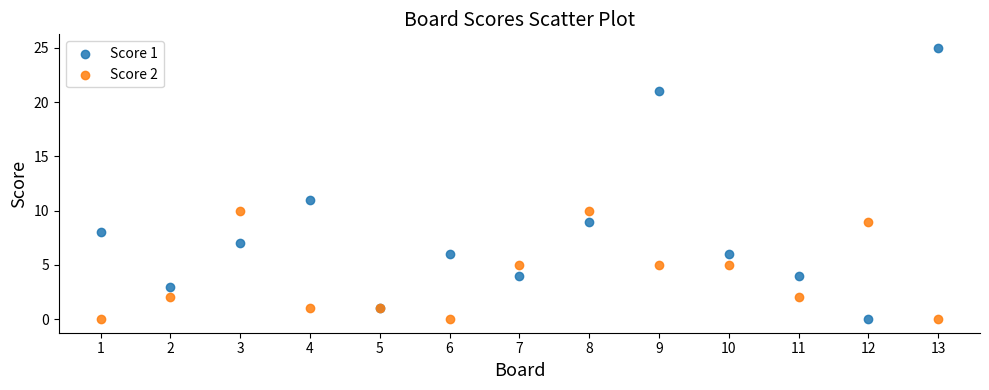

Which series has the largest Y range (max minus min)?

Score 1